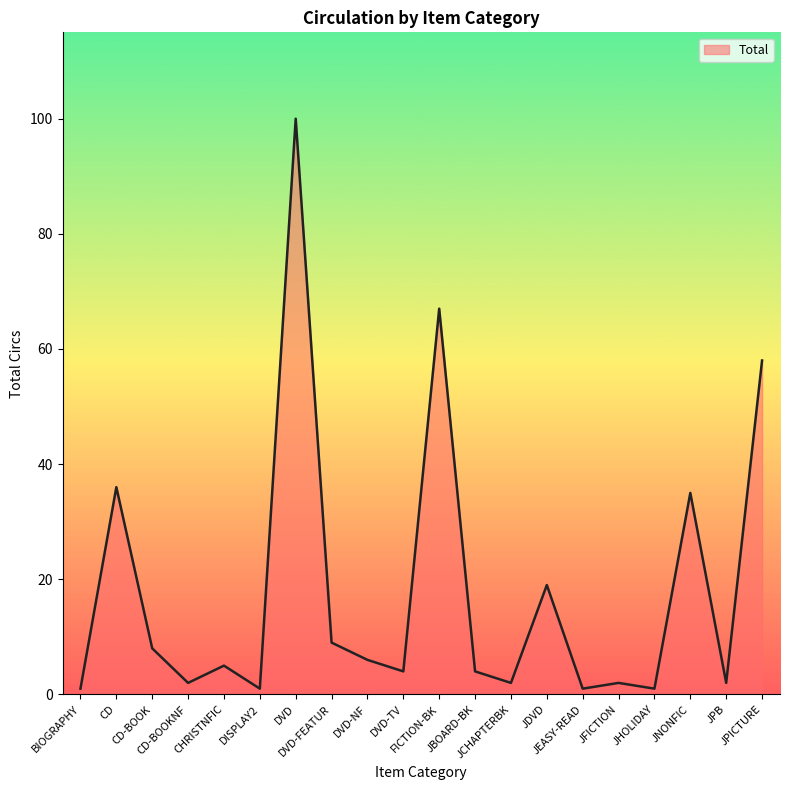

Reading left to right, transcribe all the data shown in this chart.

BIOGRAPHY=1	CD=36	CD-BOOK=8	CD-BOOKNF=2	CHRISTNFIC=5	DISPLAY2=1	DVD=100	DVD-FEATUR=9	DVD-NF=6	DVD-TV=4	FICTION-BK=67	JBOARD-BK=4	JCHAPTERBK=2	JDVD=19	JEASY-READ=1	JFICTION=2	JHOLIDAY=1	JNONFIC=35	JPB=2	JPICTURE=58